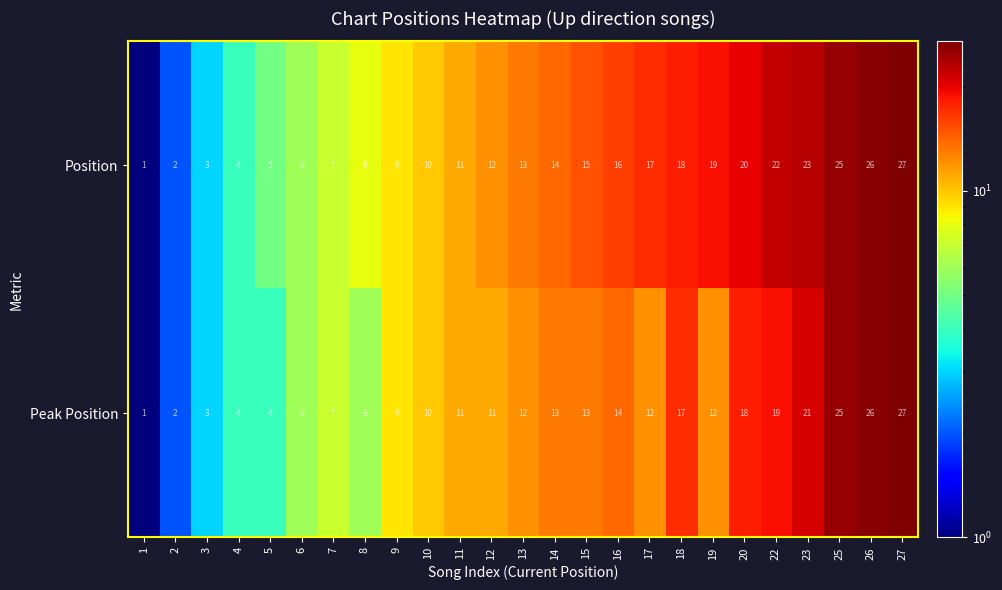

What is the minimum value shown in the chart?

1